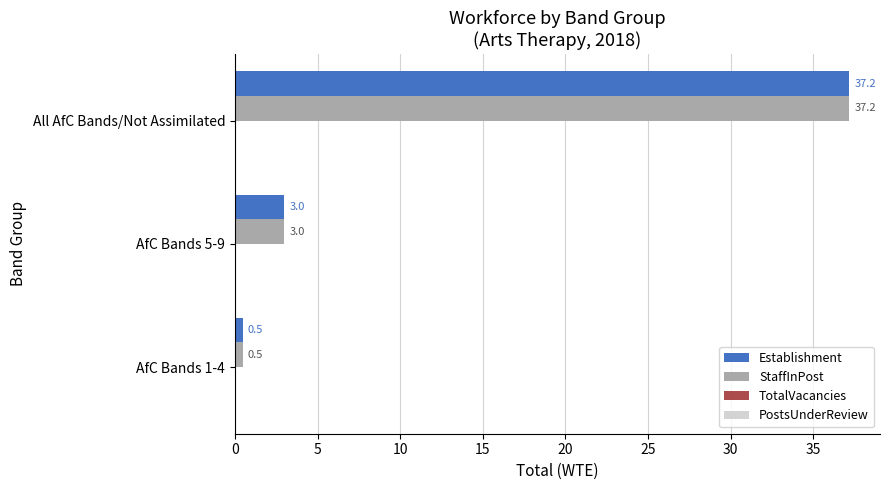

The value of Establishment at AfC Bands 5-9 is 3.0. True or false?

True